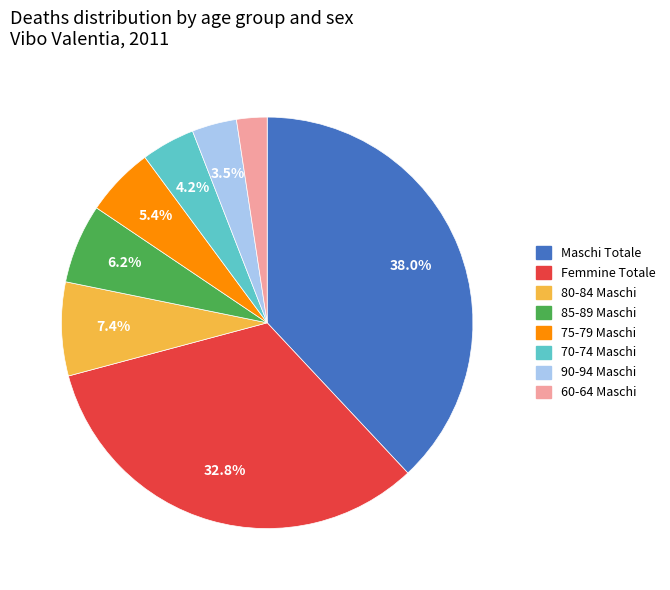

What portion of the pie excludes Femmine Totale?

67.2%